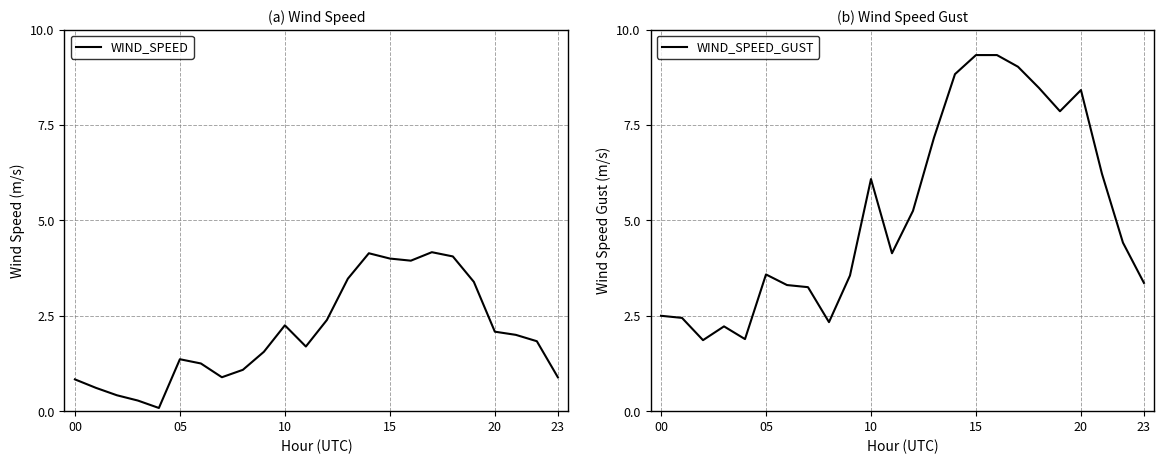

Is it true that WIND_SPEED_GUST equals 8.4 at 20?

True